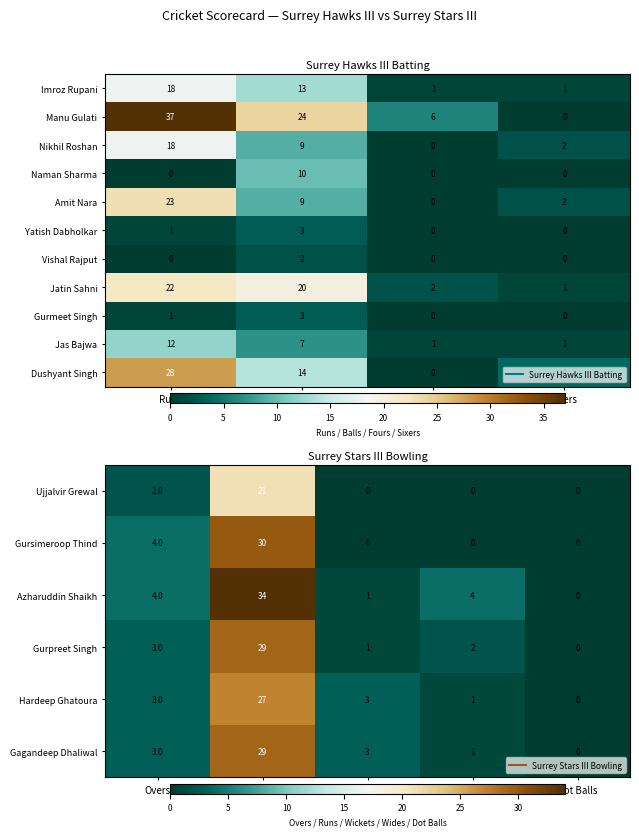

Is it true that Jatin Sahni equals 35 at Runs?

False